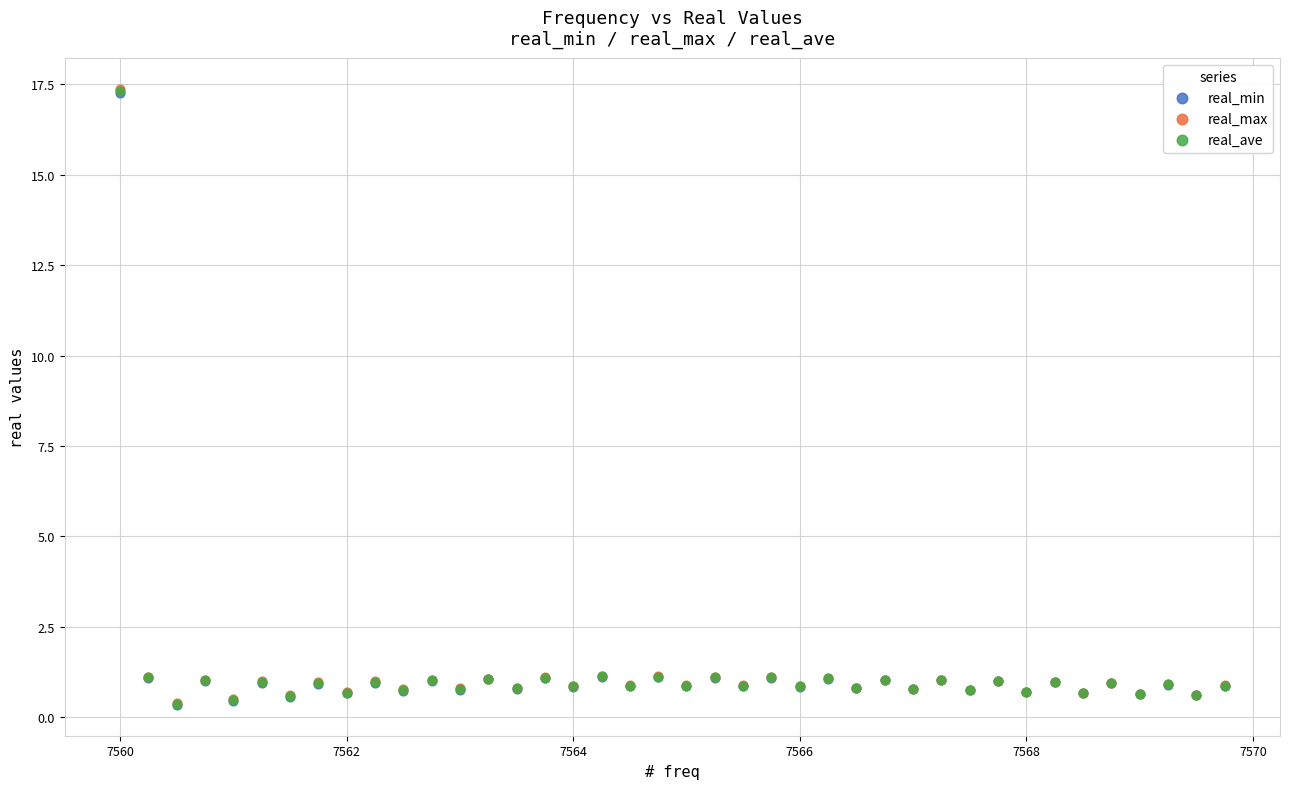

Which series has the widest spread of Y values?

real_max